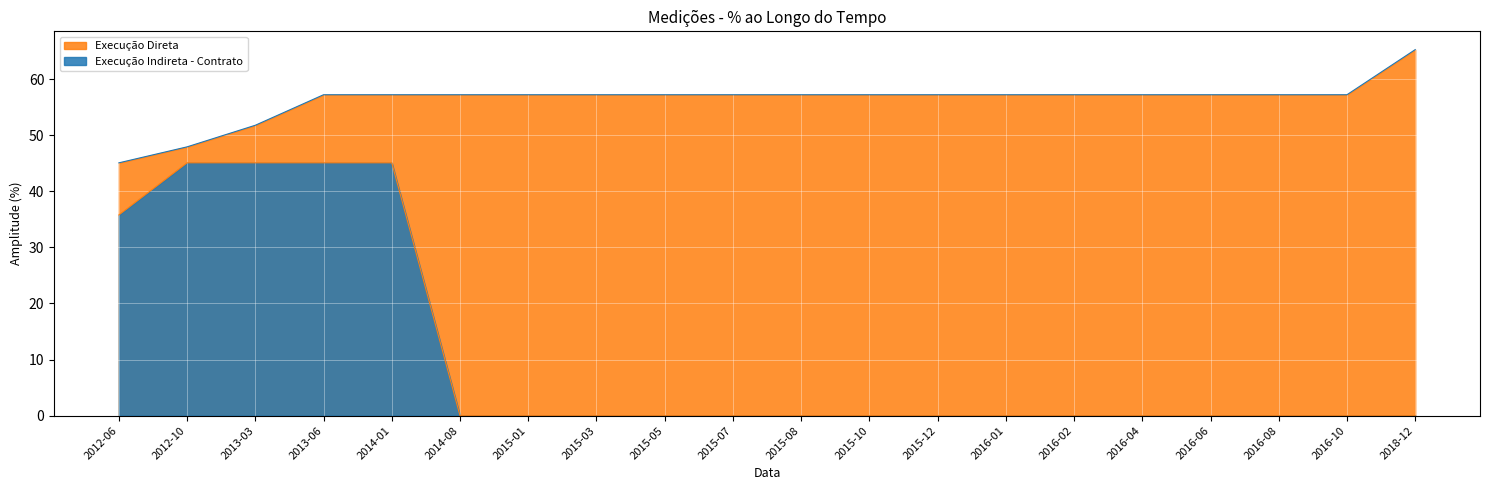

At which label is Execução Direta closest to 55?

2013-06